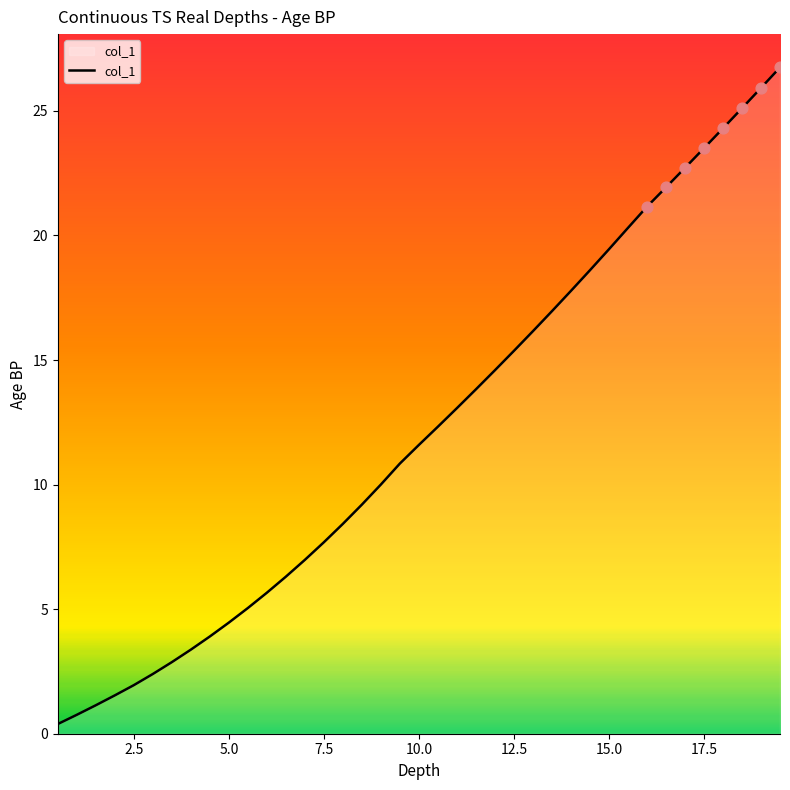

What is the maximum value shown in the chart?

26.7